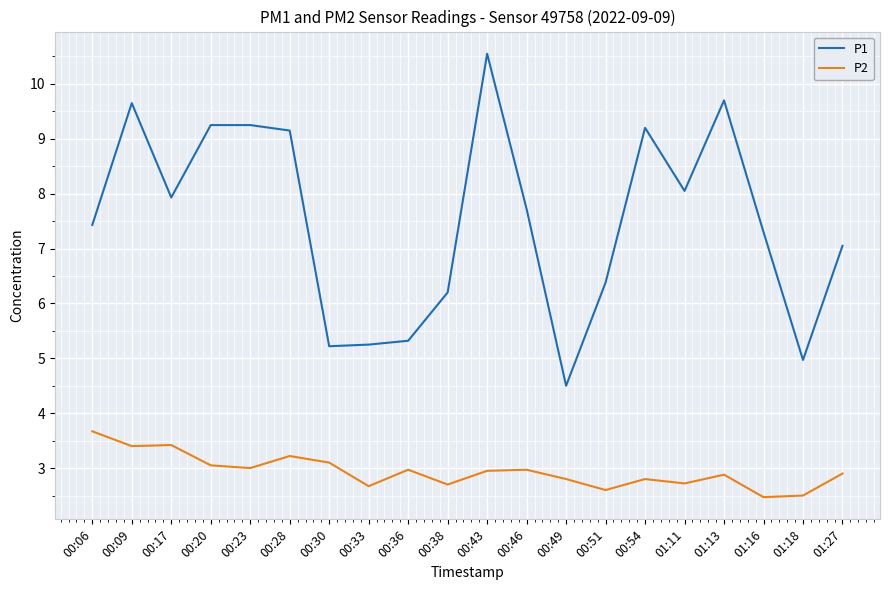

Which series has the largest range (max minus min)?

P1